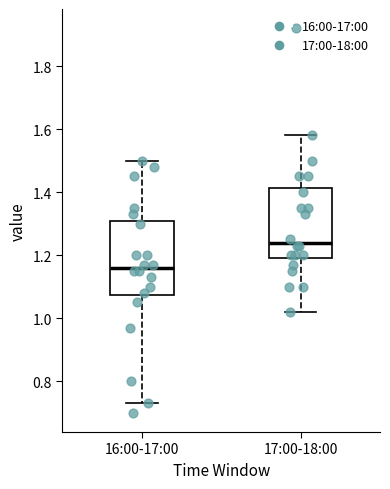

Which box's median line is the highest?

17:00-18:00